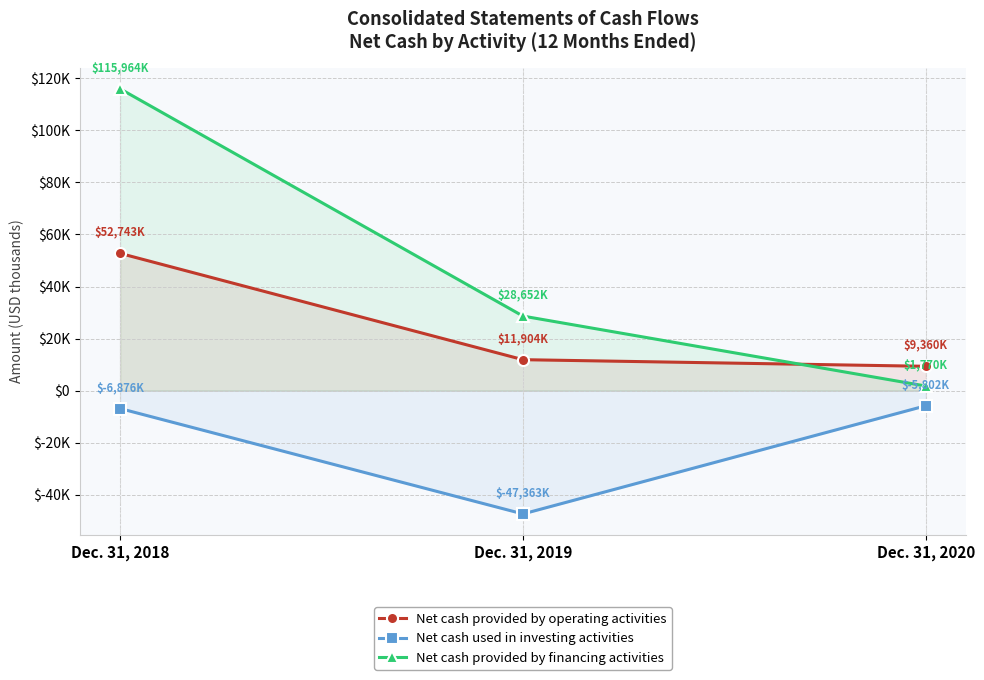

Is the value of Net cash provided by operating activities at Dec. 31, 2019 greater than the value of Net cash provided by financing activities at Dec. 31, 2020?

Yes